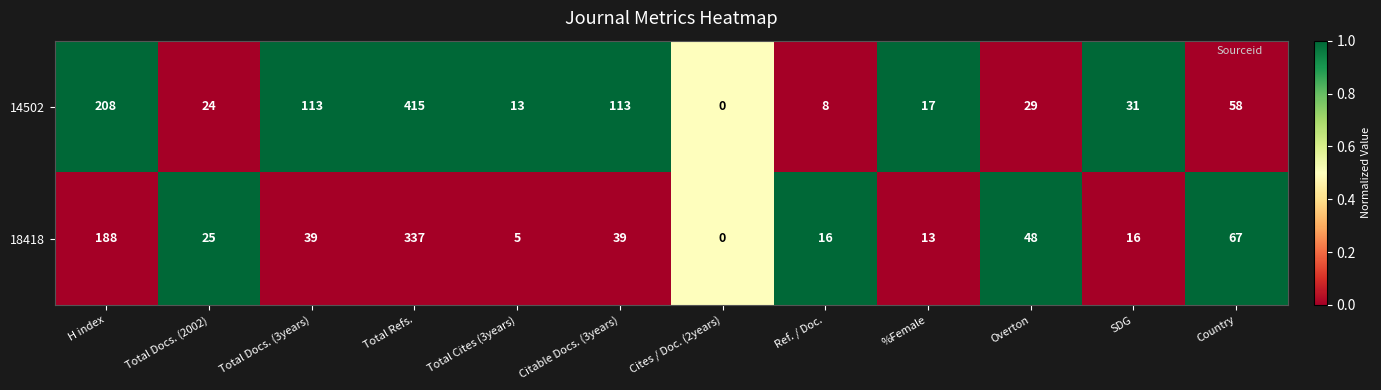

Which series has the largest range (max minus min)?

14502